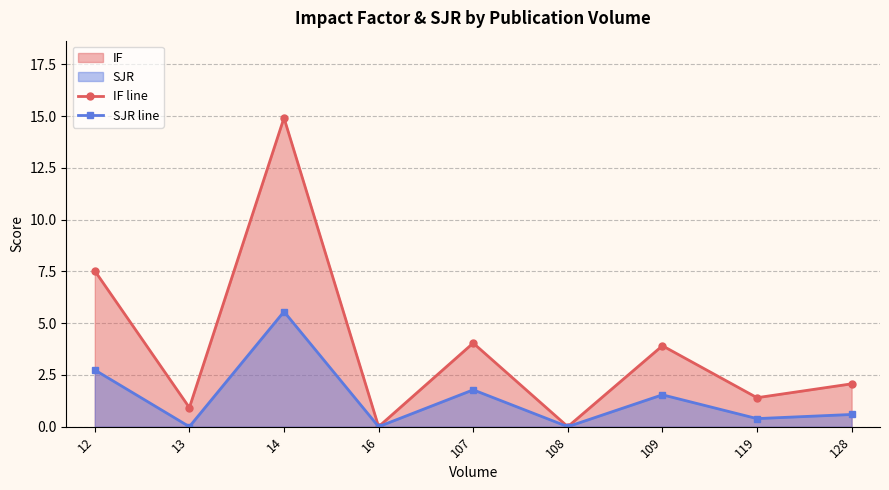

Does the chart display data point markers on the line(s)?

Yes